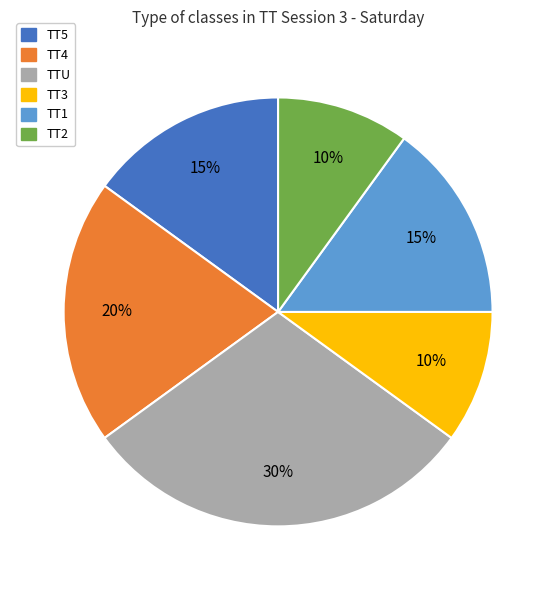

Is the sum of TT1 and TT4 greater than half?

No